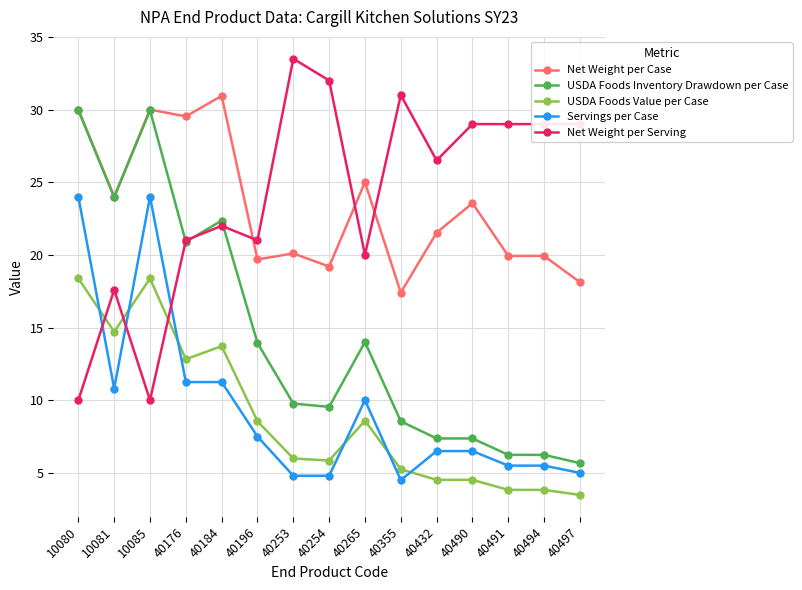

Read the USDA Foods Value per Case value at 40494.

3.8